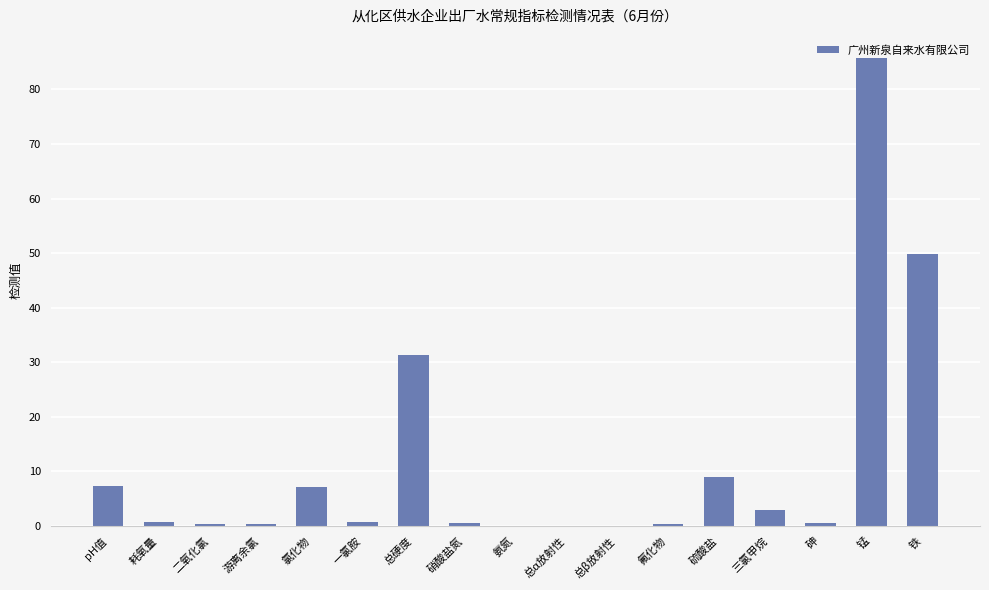

Which has a higher value, 二氧化氯 or 锰?

锰